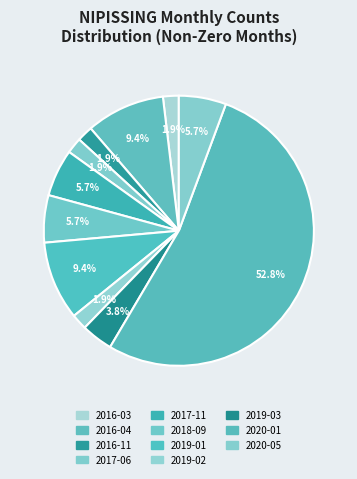

Count the number of slices in the pie.

11